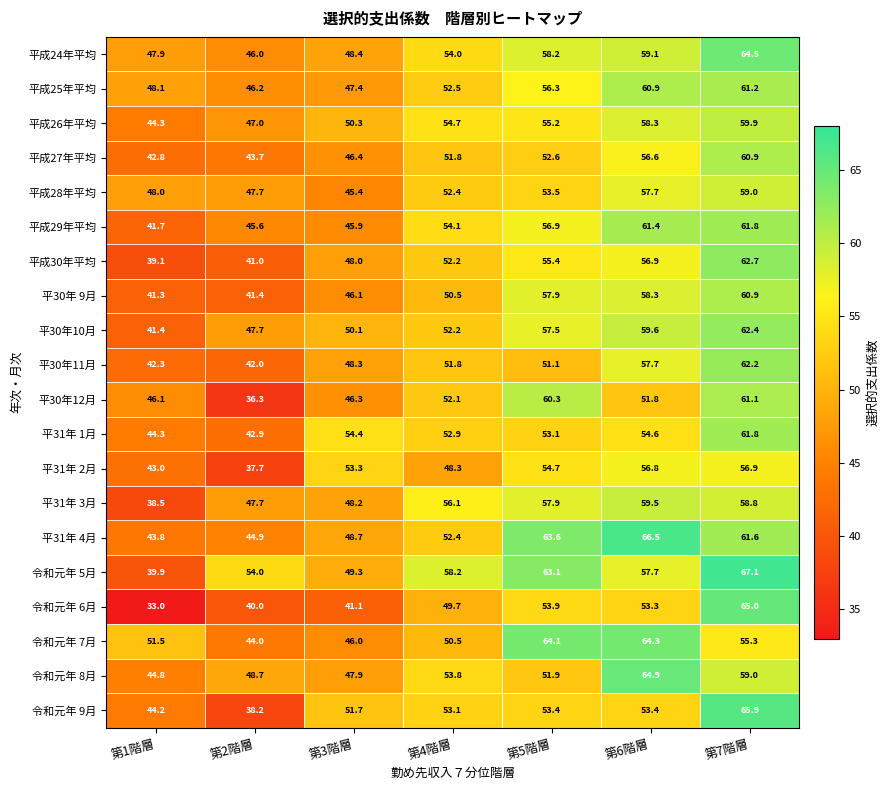

At which label does 令和元年 6月 first exceed 49?

第4階層